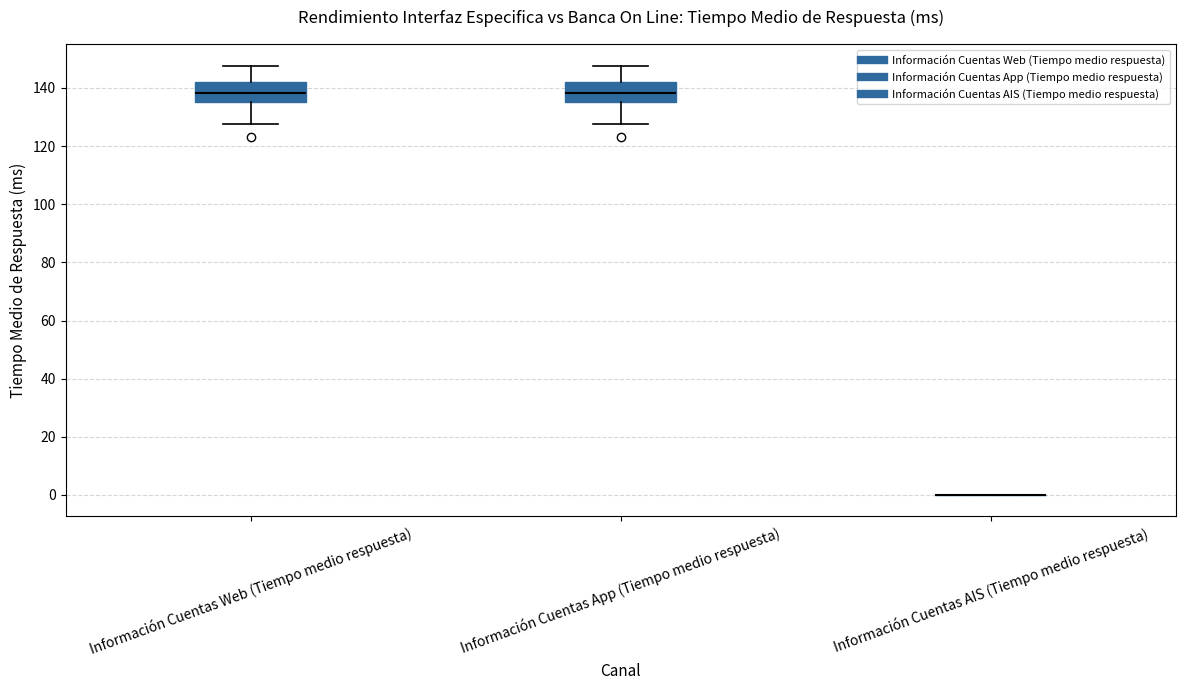

Reading left to right, read every box against the y-axis: the position of its median line, the range the box covers, and the ends of its whiskers. The values are not printed on the chart, so give them approximately, as read against the axis.

Información Cuentas Web (Tiempo medio respuesta): median 138, box 136 to 142, whiskers 128 to 148
Información Cuentas App (Tiempo medio respuesta): median 138, box 136 to 142, whiskers 128 to 148
Información Cuentas AIS (Tiempo medio respuesta): box collapsed to a line at 0, whiskers 0 to 0